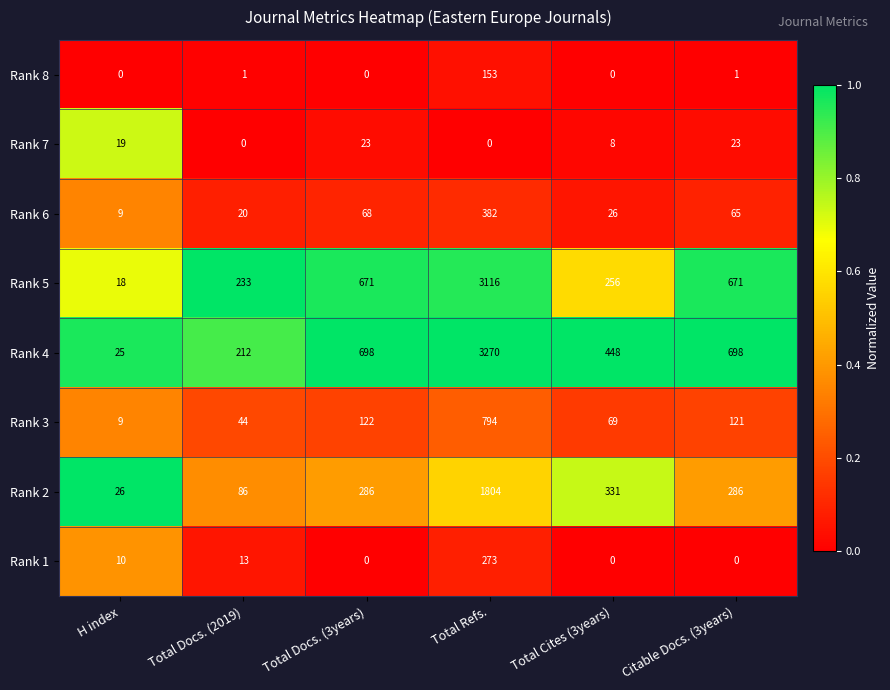

What is the greatest value displayed?

3270